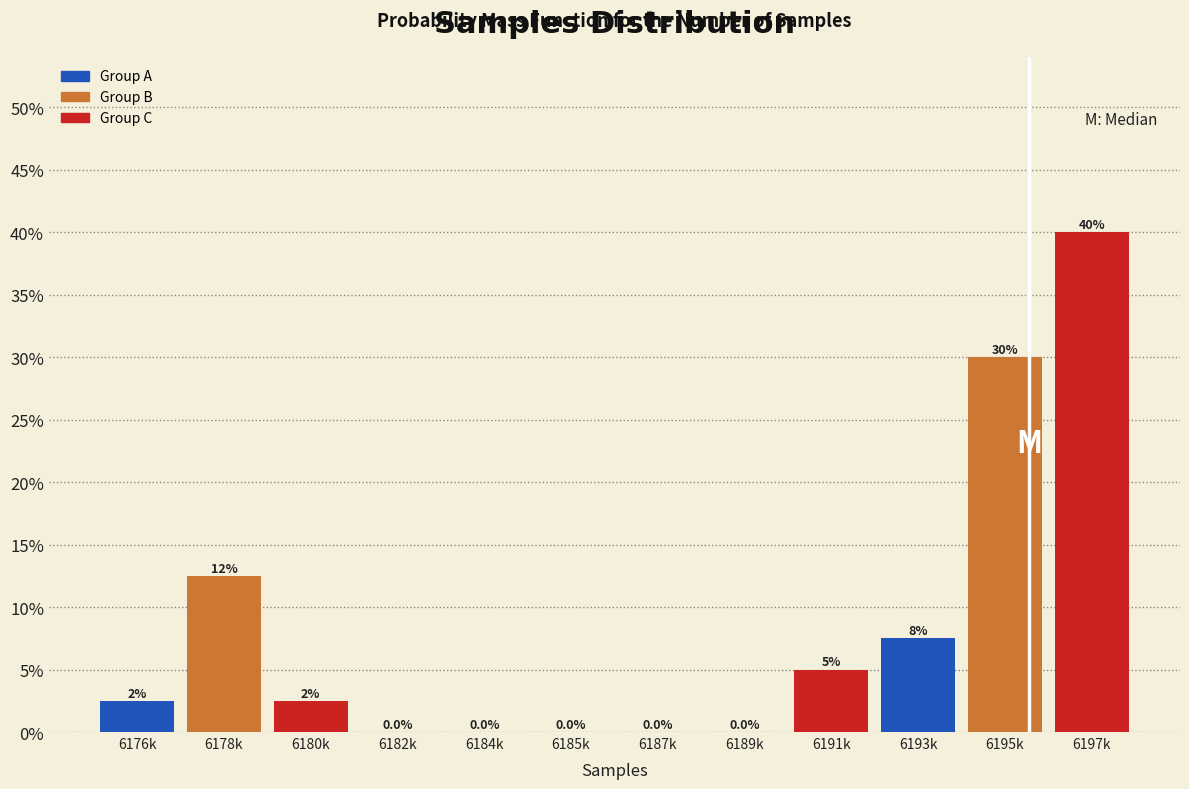

Reading right to left, transcribe all the data shown in this chart.

6197k=40.0	6195k=30.0	6193k=7.5	6191k=5.0	6189k=0.0	6187k=0.0	6185k=0.0	6184k=0.0	6182k=0.0	6180k=2.5	6178k=12.5	6176k=2.5